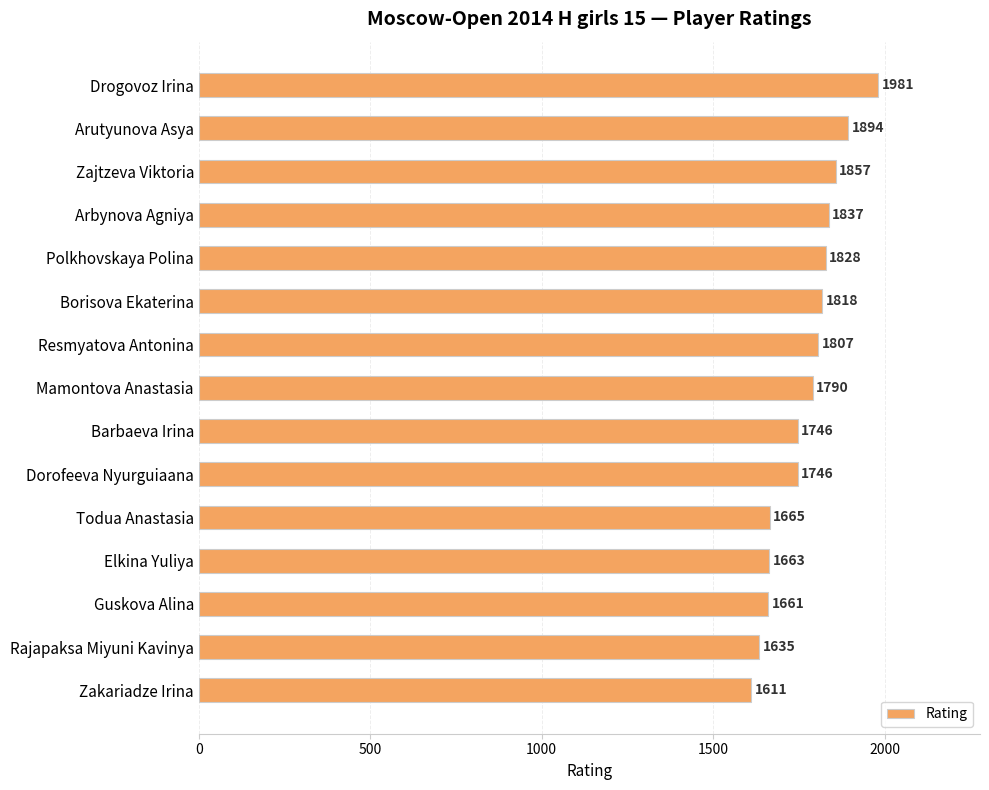

At which category does the chart reach its minimum across all series?

Zakariadze Irina